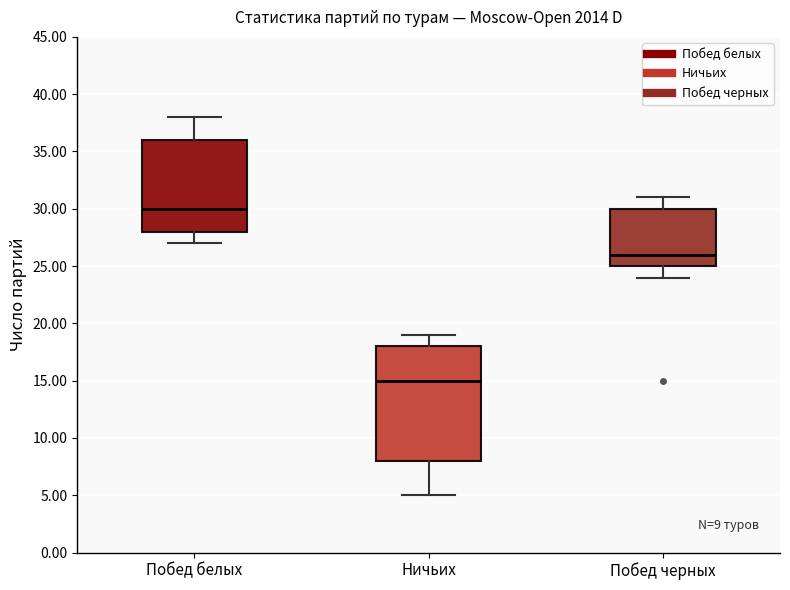

Which box's median line is the lowest?

Ничьих